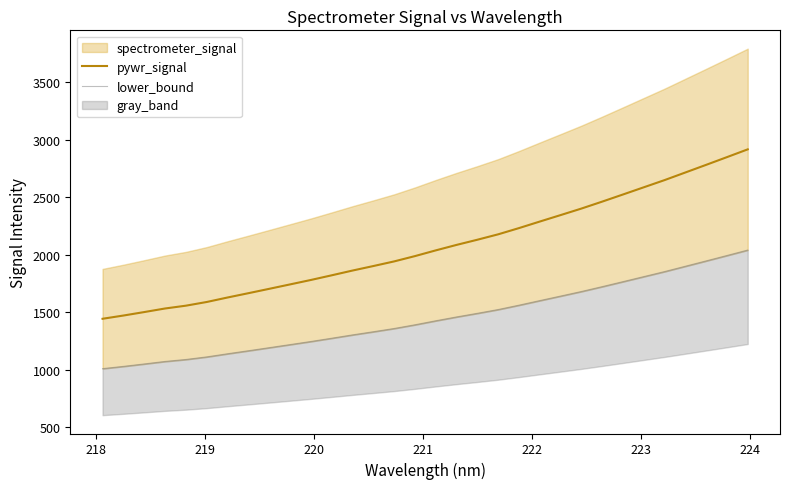

What is the maximum value for pywr_signal?

2917.1